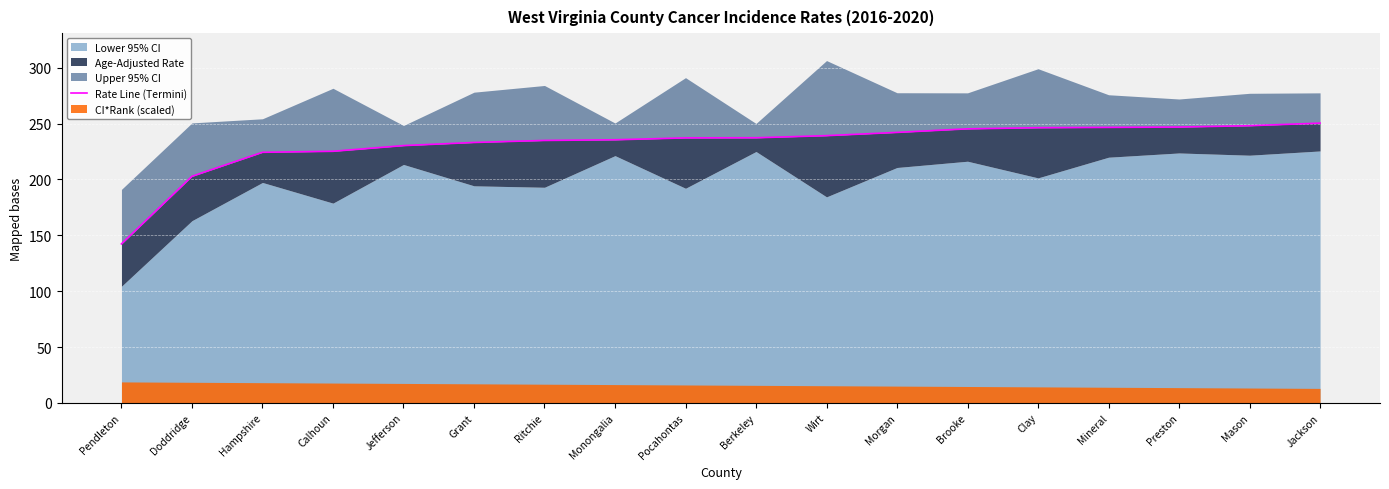

What is the maximum value shown in the chart?

250.4